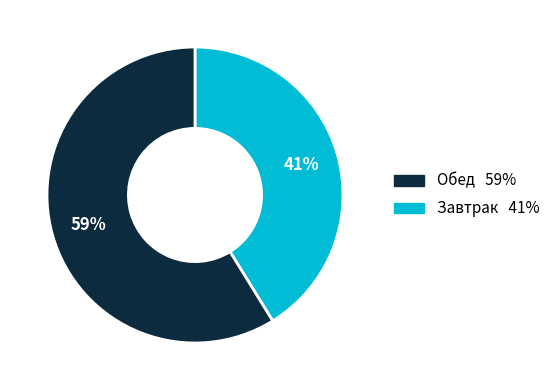

How many segments does this pie chart have?

2